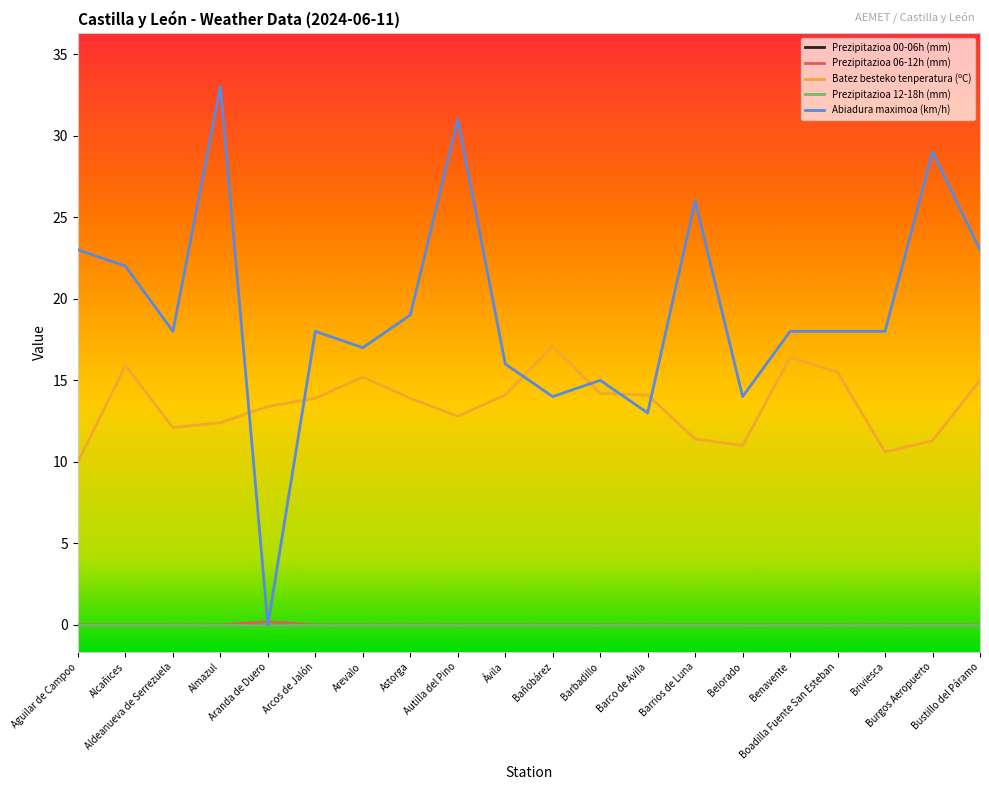

What is the label of the 13th point from the right?

Astorga